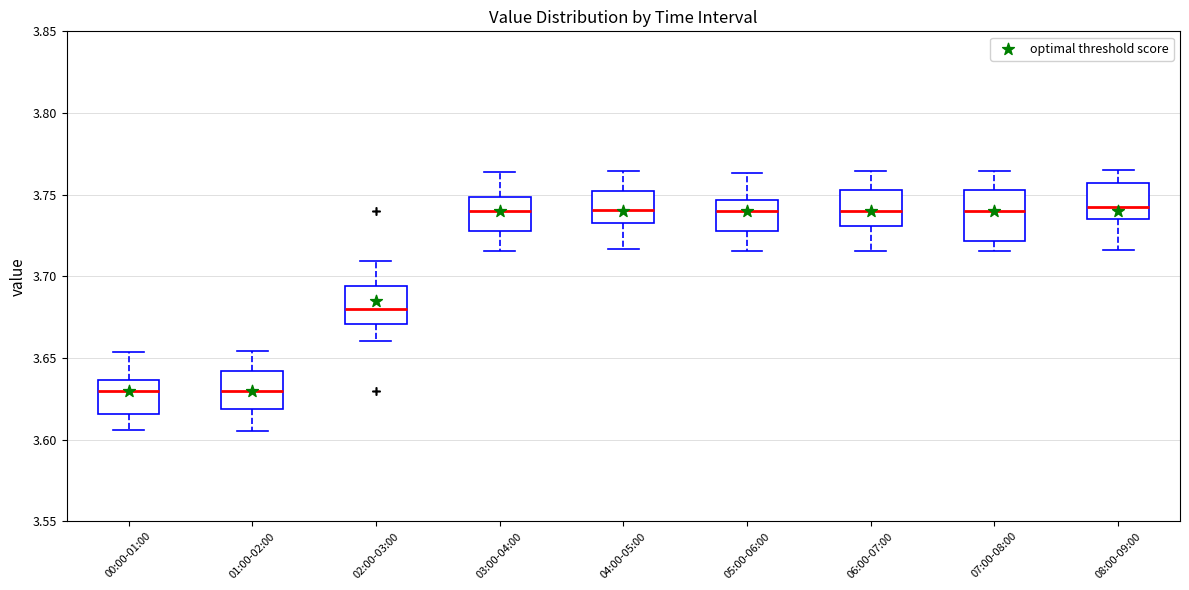

Where is the upper edge of the box for 01:00-02:00 on the y-axis? The values are not printed on the chart, so give them approximately, as read against the axis.

3.640